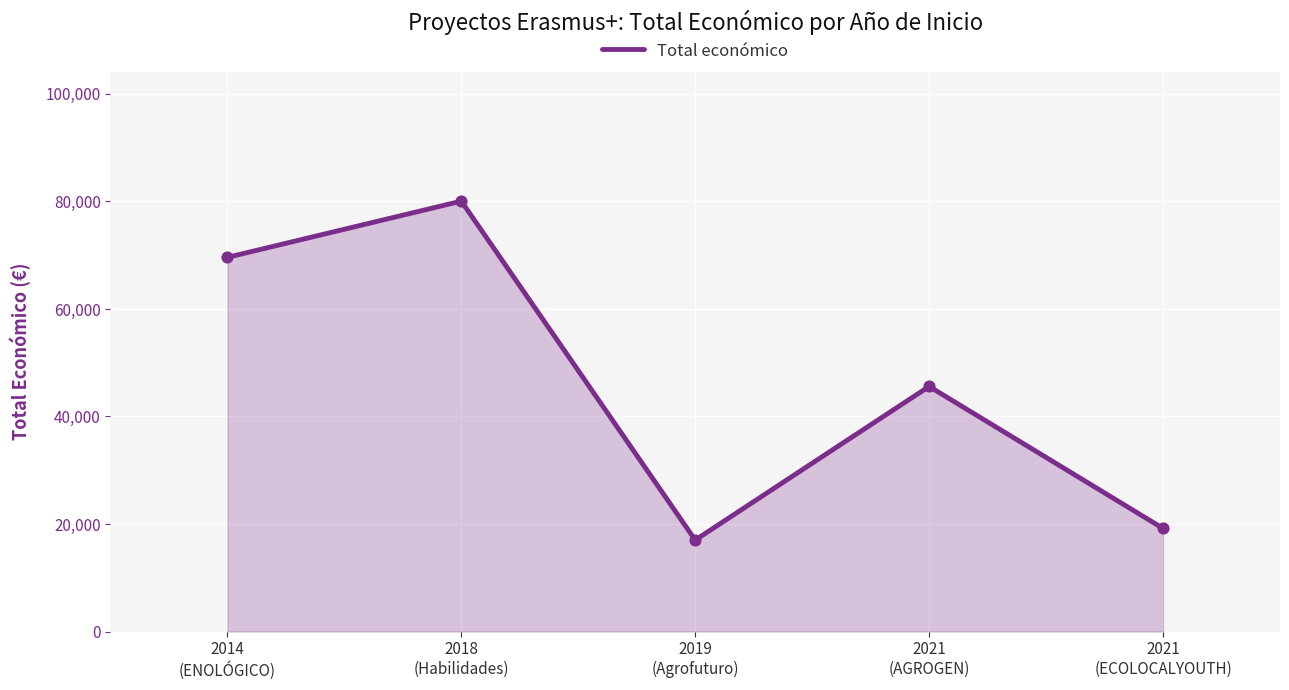

Approximately how many times larger is the value at 2014
(ENOLÓGICO) compared to 2021
(ECOLOCALYOUTH)?

3.6